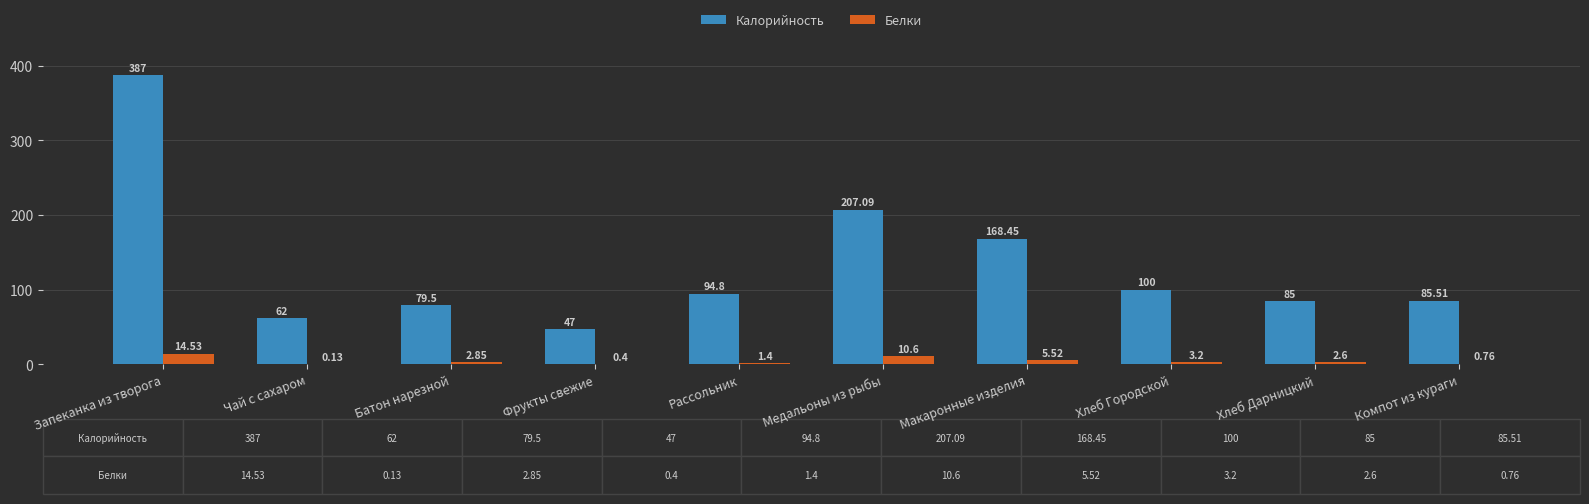

Is it true that Калорийность equals 142.8 at Рассольник?

False